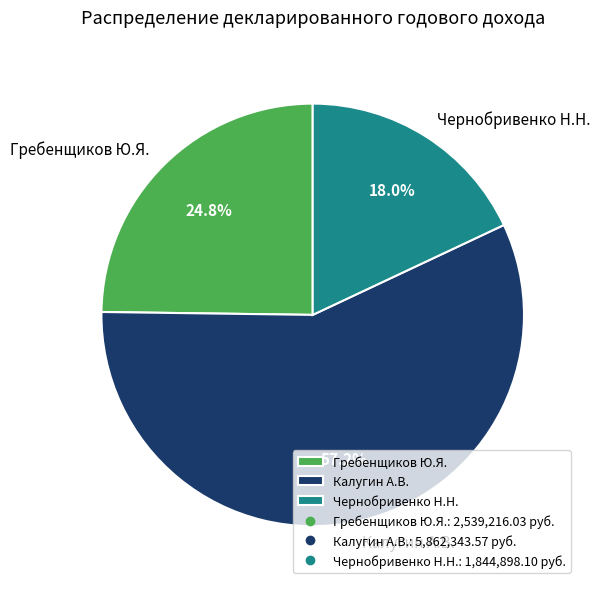

True or false: Калугин А.В. accounts for 71% of the total.

False